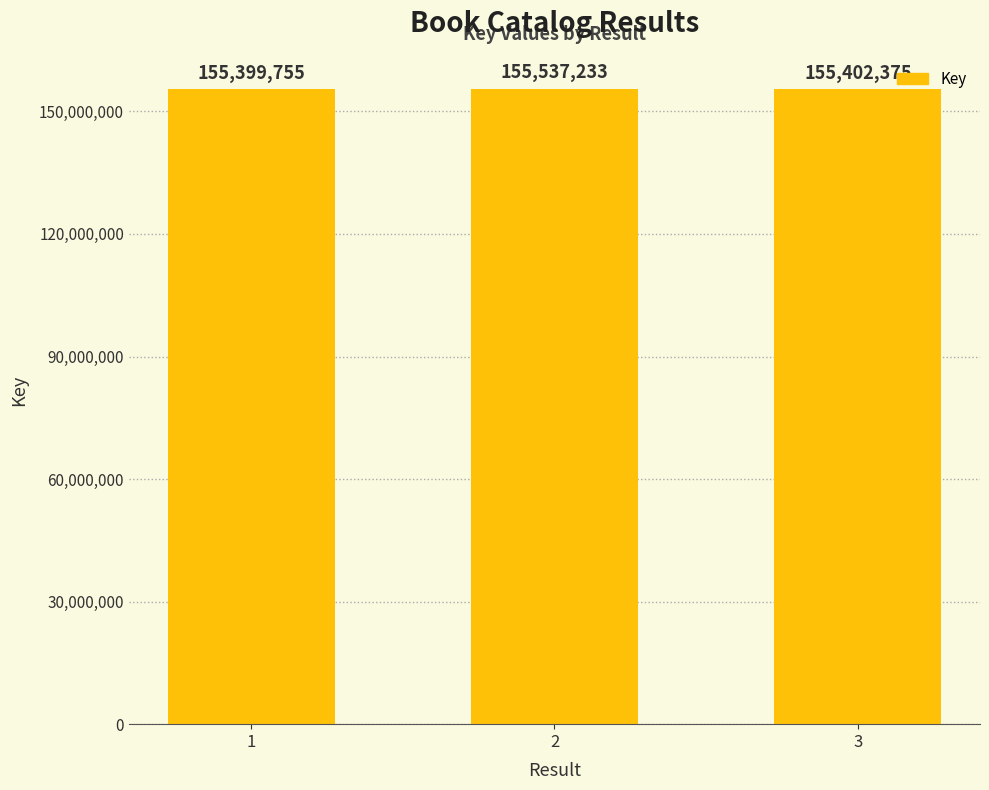

The value at 3 is 84936606. True or false?

False